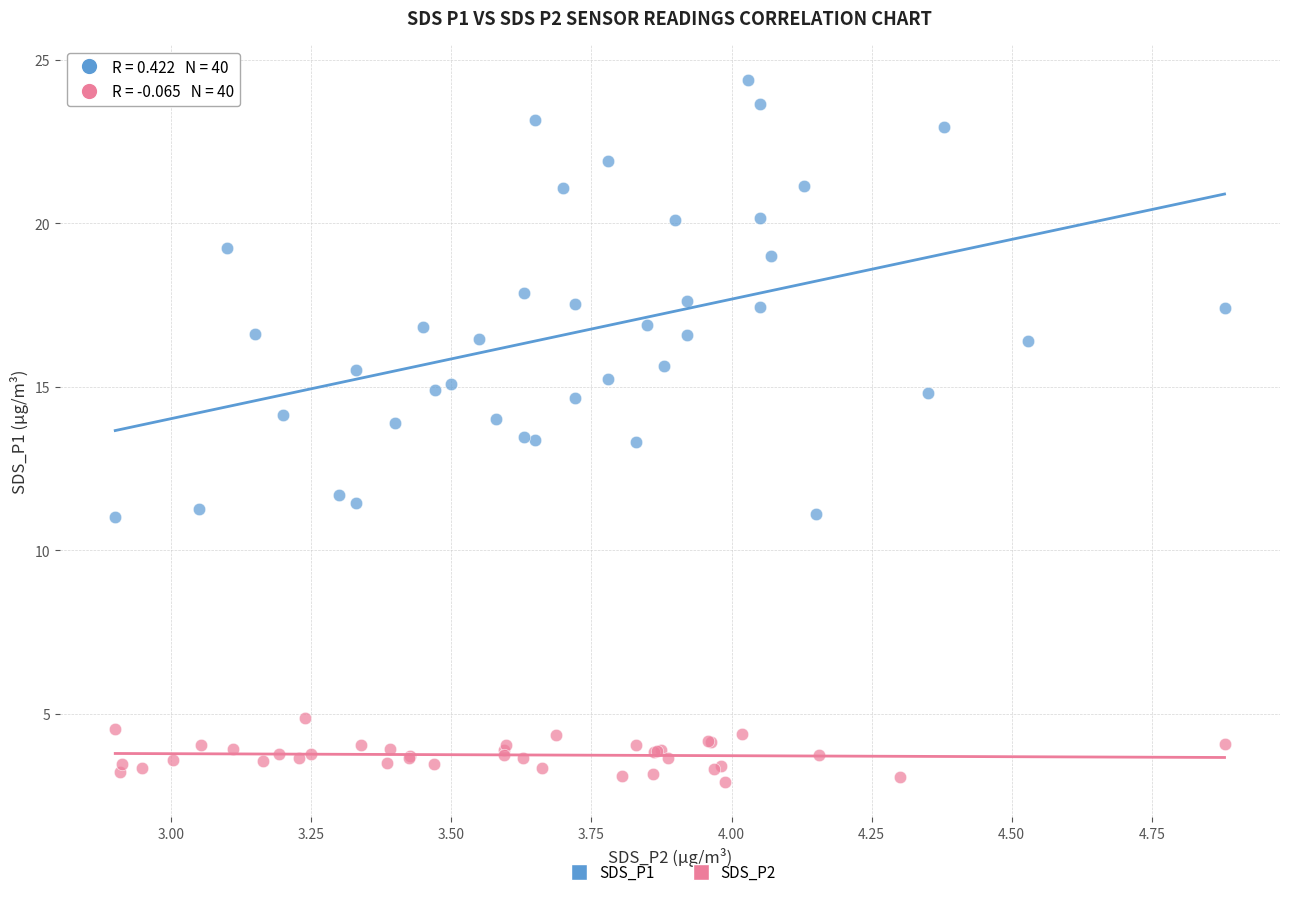

What are all the series names shown in the legend?

SDS_P1, SDS_P2